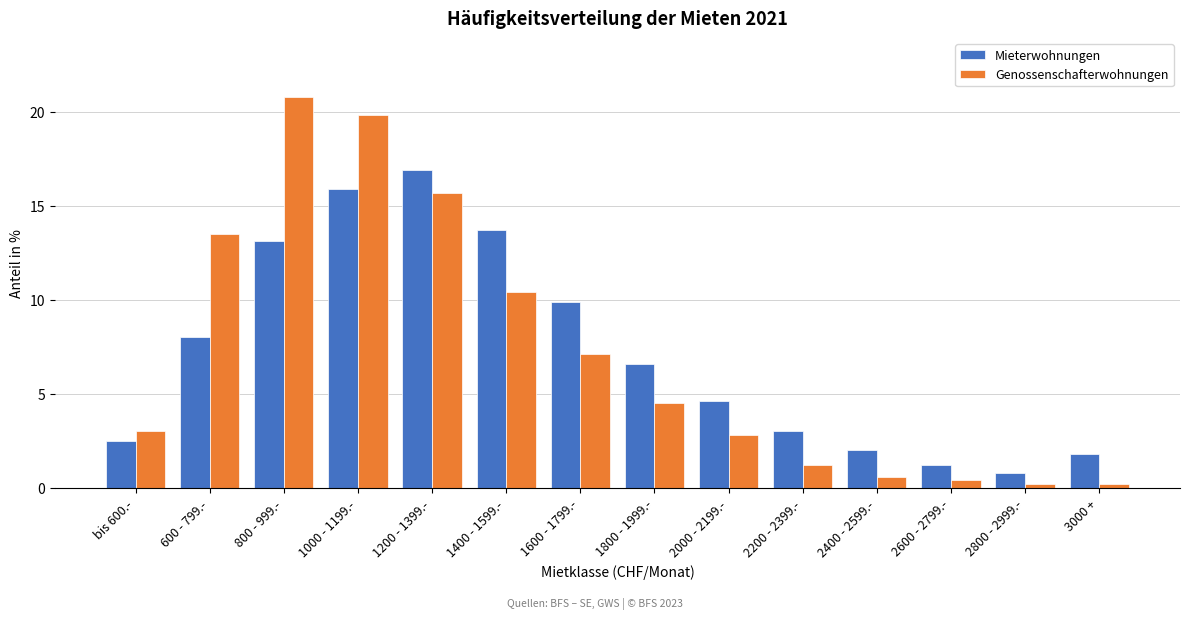

Reading right to left, list all the values displayed in this chart.

Mieterwohnungen: 1.8	0.8	1.2	2.0	3.0	4.6	6.6	9.9	13.7	16.9	15.9	13.1	8.0	2.5
Genossenschafterwohnungen: 0.2	0.2	0.4	0.6	1.2	2.8	4.5	7.1	10.4	15.7	19.8	20.8	13.5	3.0